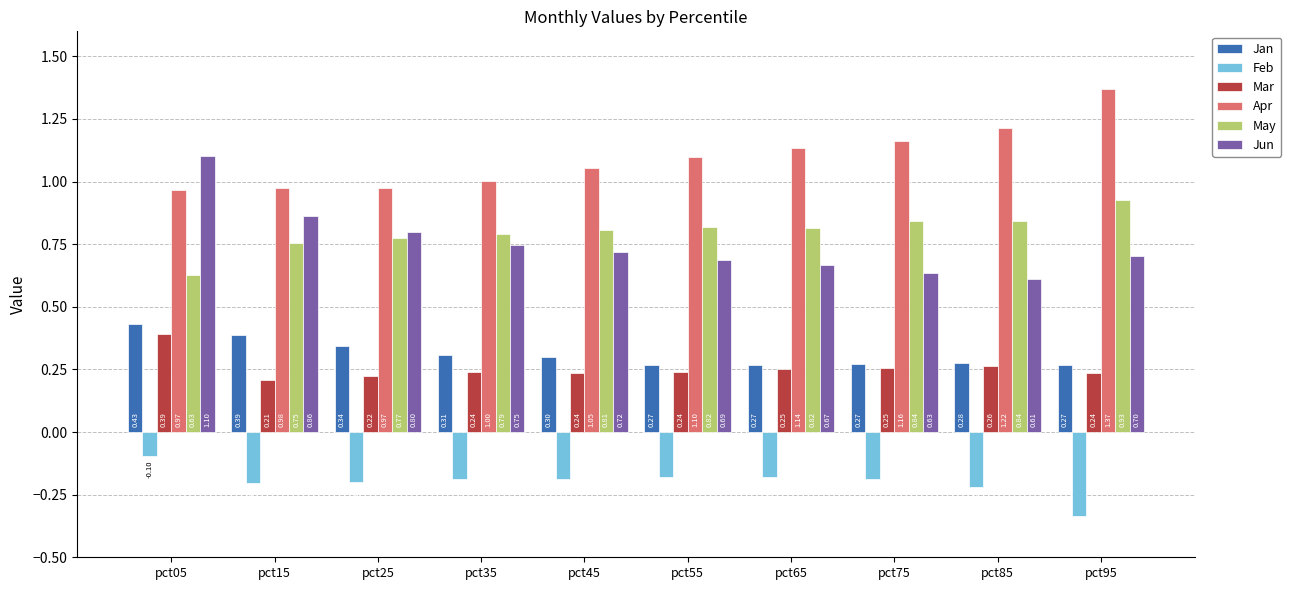

Which category has the lowest value in the Feb series?

pct95